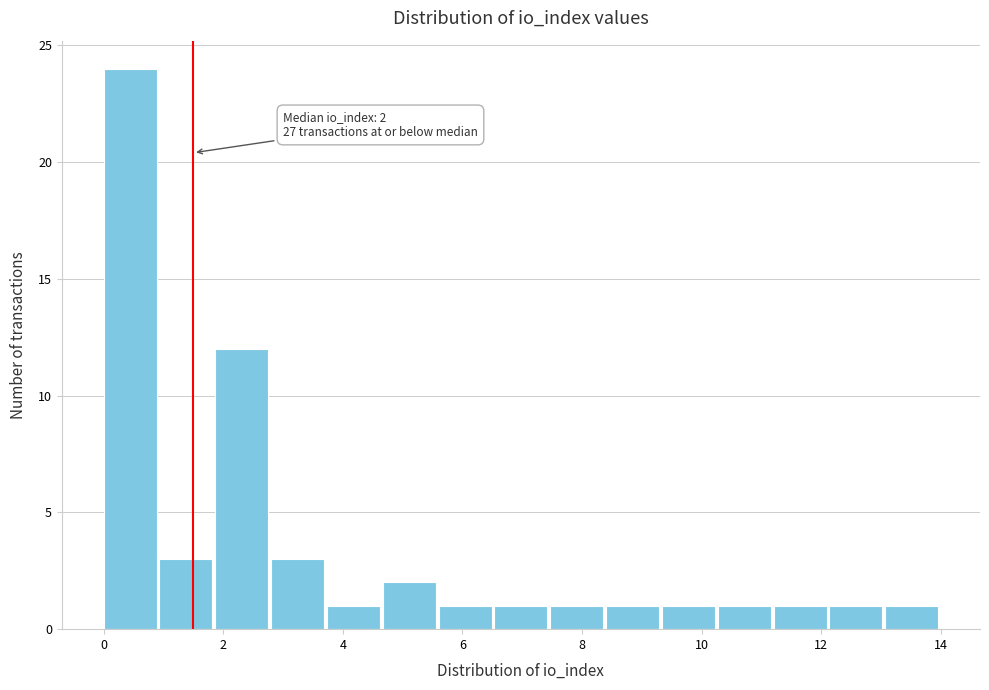

Over which range of the x-axis is the bar tallest?

0.0 to 1.0